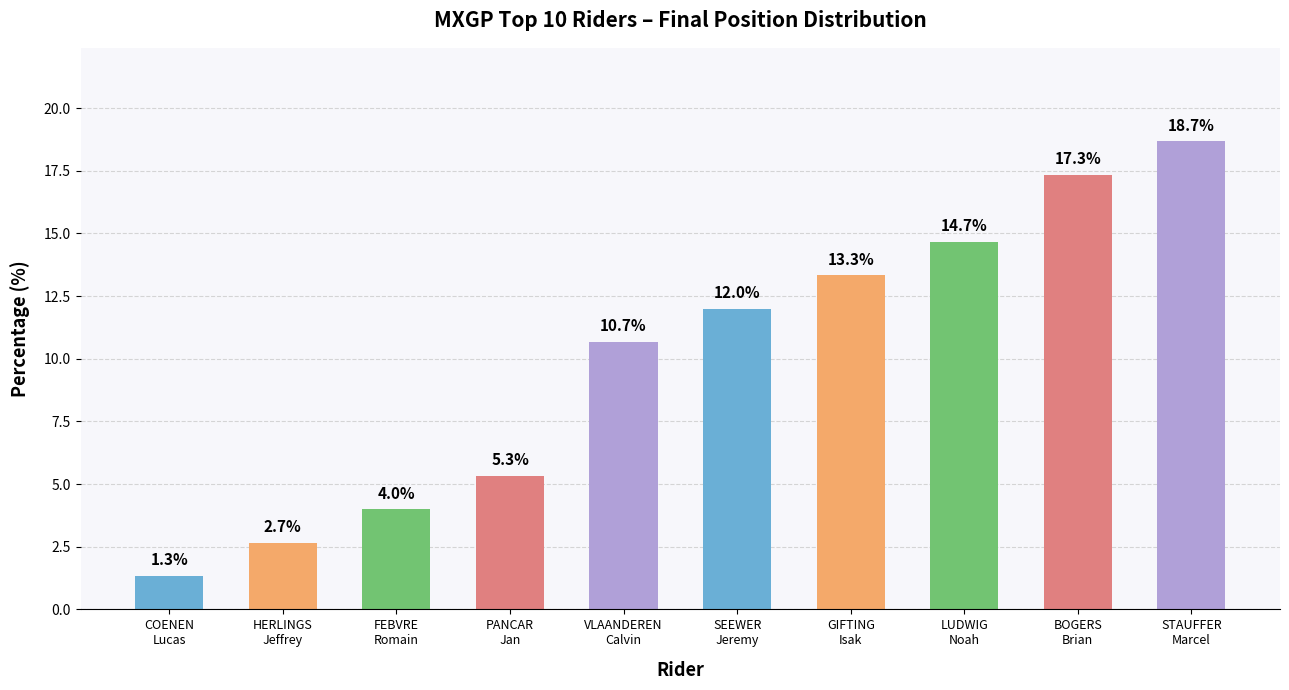

What is the value of the 5th bar from the left?

10.7